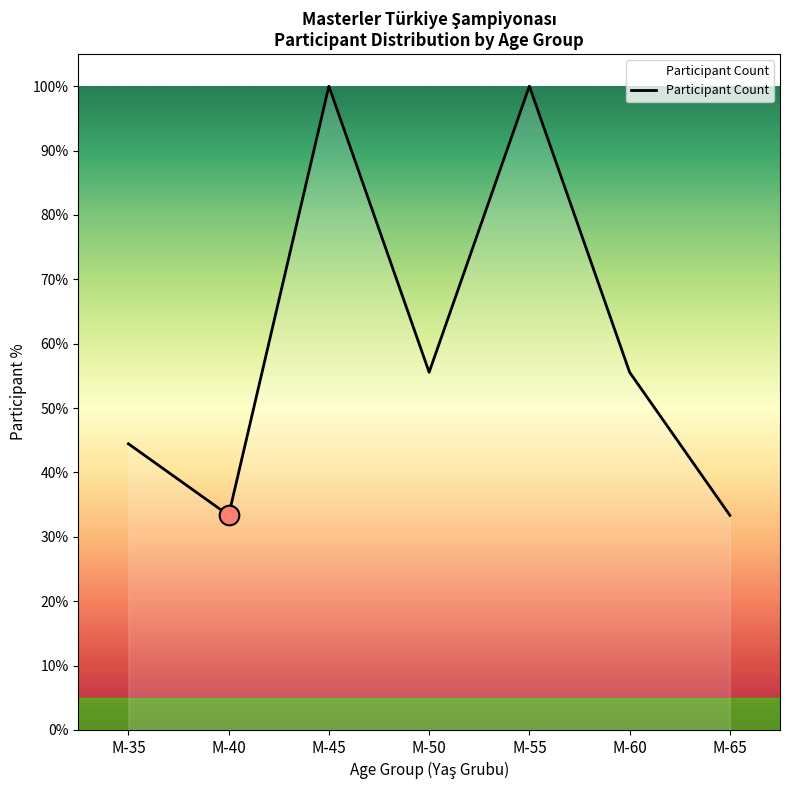

Between M-65 and M-60, which is larger?

M-60